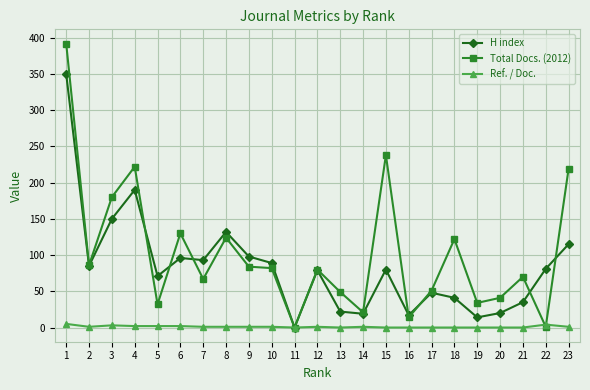

The value of H index at 17 is 48. True or false?

True